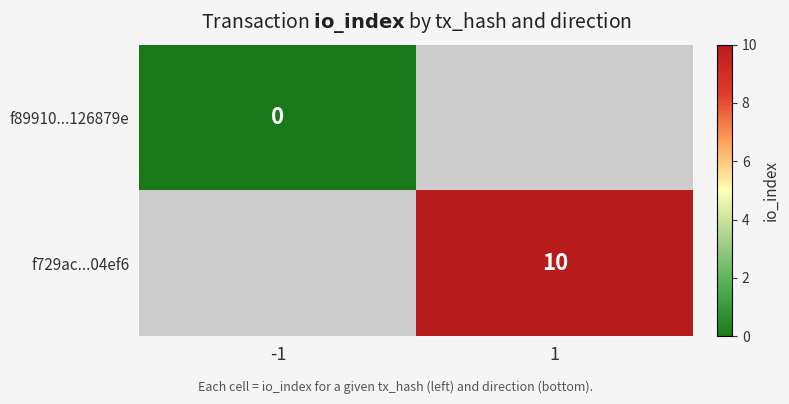

The value of f729ac...04ef6 at 1 is 3. True or false?

False